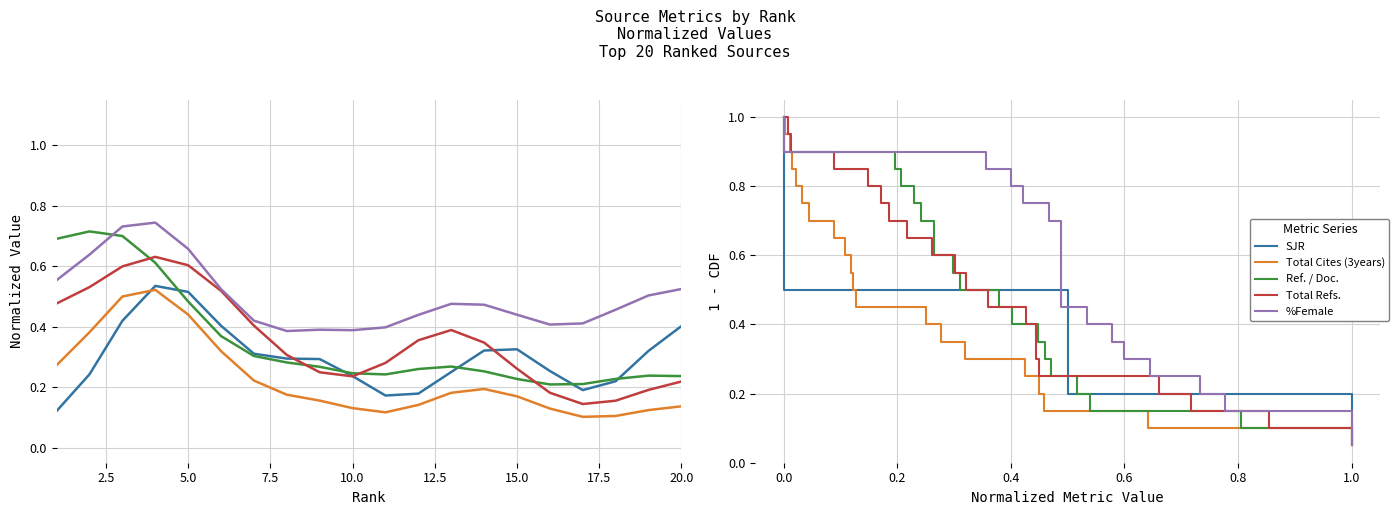

True or false: Total Refs. has more than 1 interior local peaks.

False